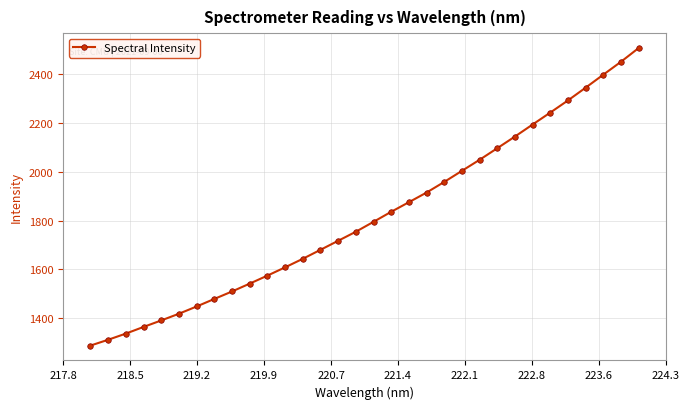

What is the minimum value shown in the chart?

1287.4